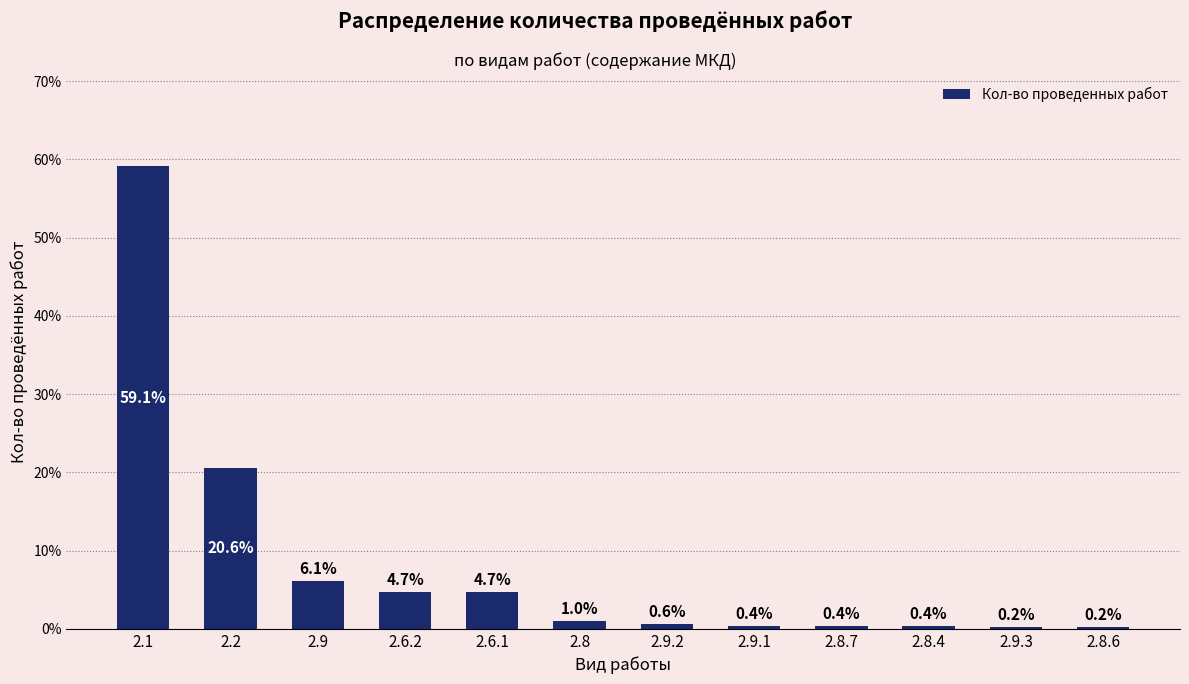

Reading right to left, list all the values displayed in this chart.

2.8.6=0.2	2.9.3=0.2	2.8.4=0.4	2.8.7=0.4	2.9.1=0.4	2.9.2=0.6	2.8=1.0	2.6.1=4.7	2.6.2=4.7	2.9=6.1	2.2=20.6	2.1=59.1